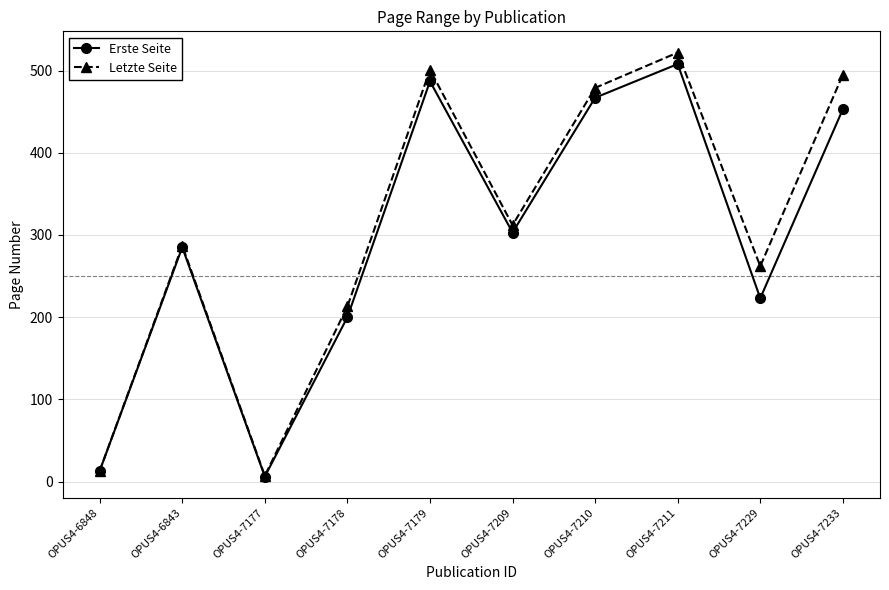

Reading left to right, list all the values displayed in this chart.

Erste Seite: 13	285	6	200	487	303	467	508	223	453
Letzte Seite: 13	287	7	213	501	312	479	522	262	495